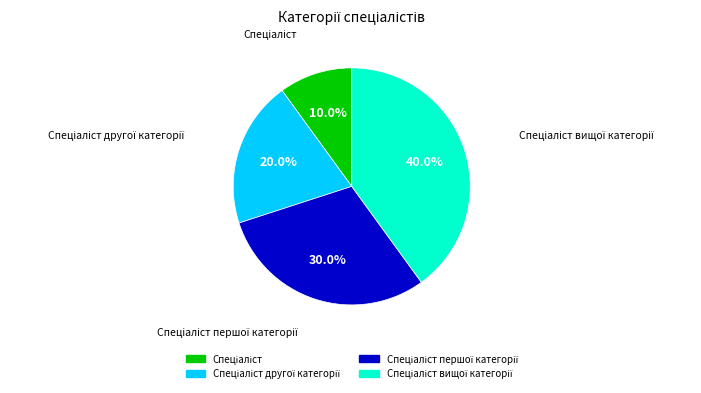

Is there a majority slice in this chart?

No